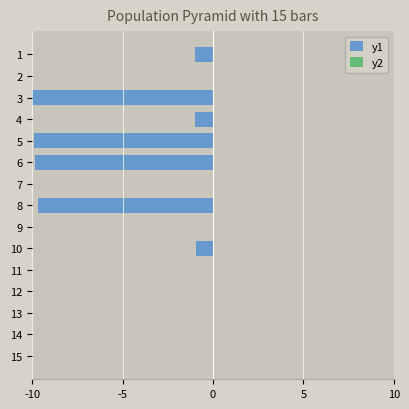

Which series has the largest range (max minus min)?

y1